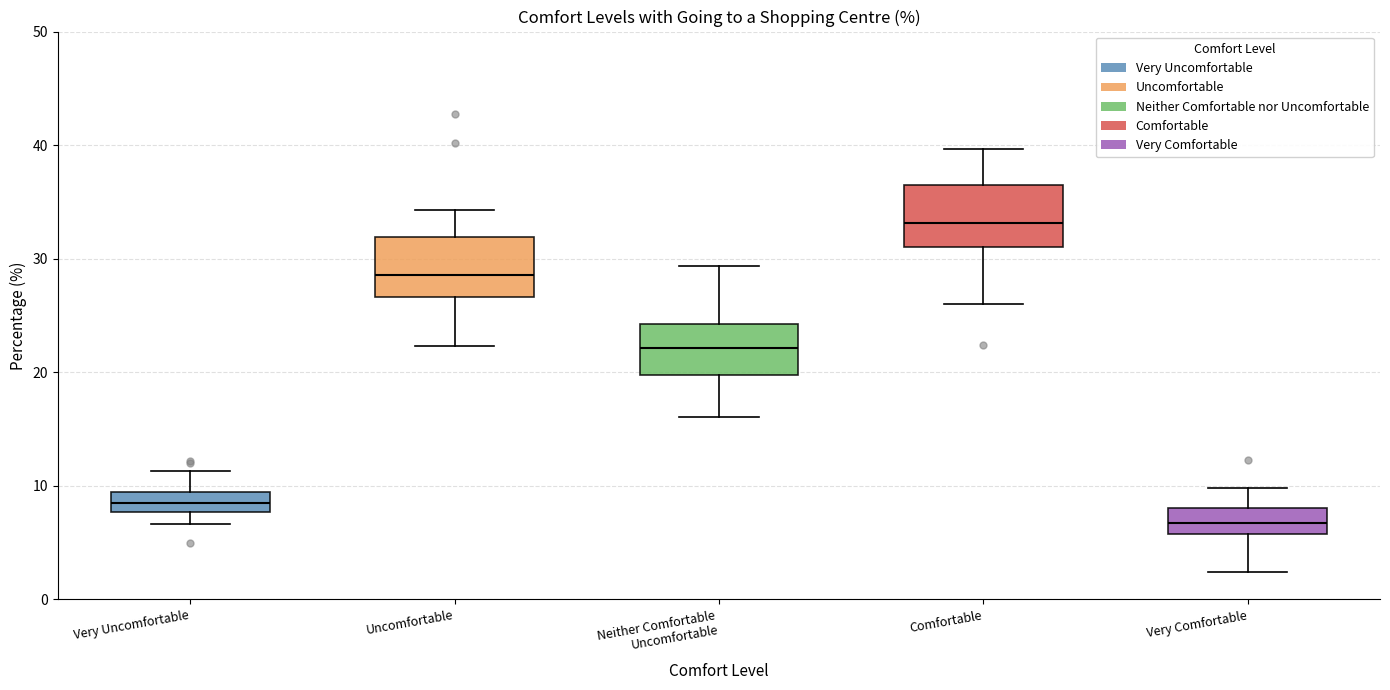

Reading left to right, read every box against the y-axis: the position of its median line, the range the box covers, and the ends of its whiskers. The values are not printed on the chart, so give them approximately, as read against the axis.

Very Uncomfortable: median 9 (inside the box), box 8 to 9, whiskers 7 to 11
Uncomfortable: median 29, box 27 to 32, whiskers 22 to 34
Neither Comfortable Uncomfortable: median 22, box 20 to 24, whiskers 16 to 29
Comfortable: median 33, box 31 to 37, whiskers 26 to 40
Very Comfortable: median 7, box 6 to 8, whiskers 2 to 10